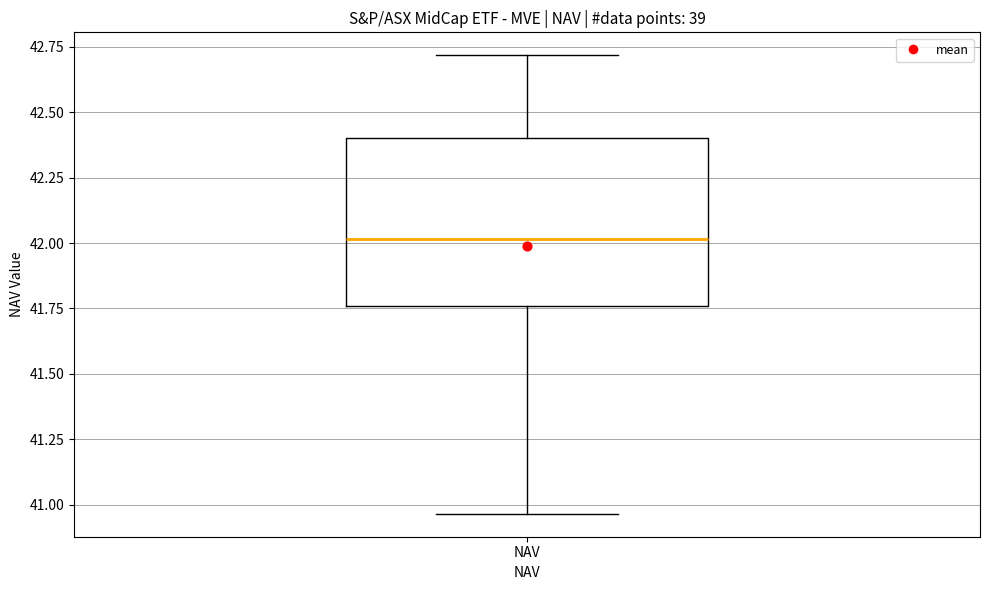

Where does the upper whisker of the box for NAV end on the y-axis? The values are not printed on the chart, so give them approximately, as read against the axis.

42.70